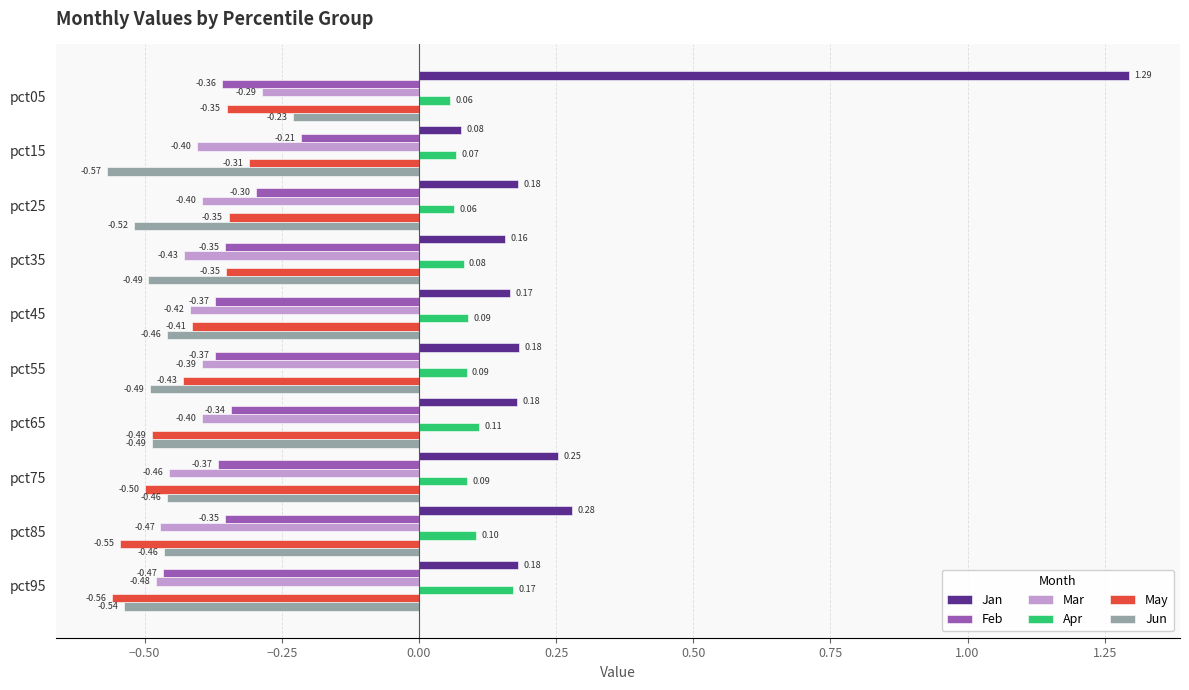

At which category does the chart reach its peak across all series?

pct05